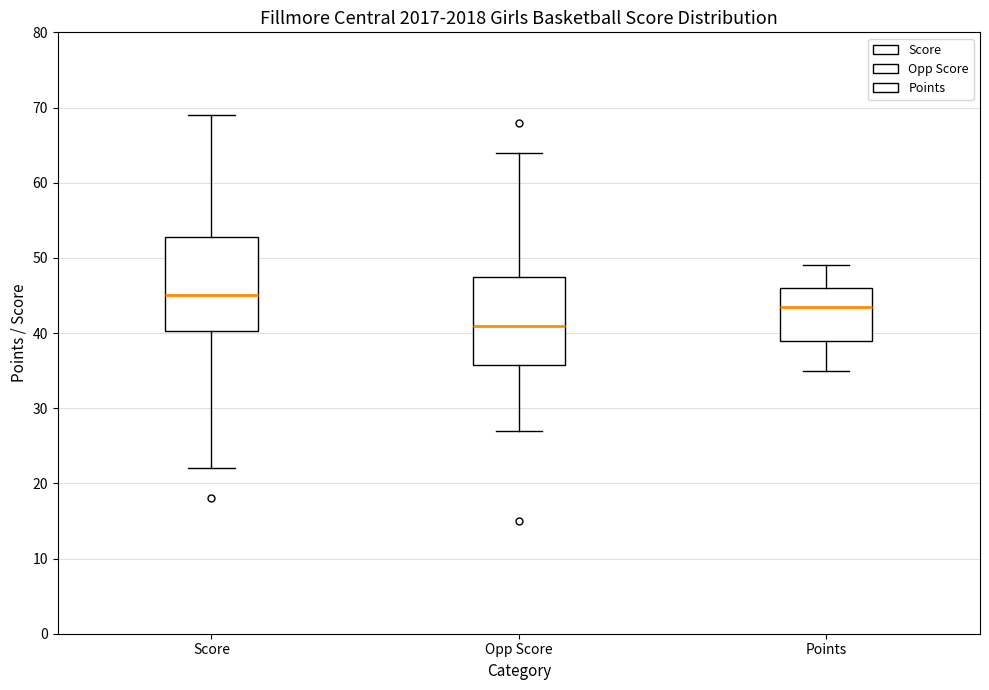

Reading left to right, read every box against the y-axis: the position of its median line, the range the box covers, and the ends of its whiskers. The values are not printed on the chart, so give them approximately, as read against the axis.

Score: median 45, box 40 to 53, whiskers 22 to 69
Opp Score: median 41, box 36 to 48, whiskers 27 to 64
Points: median 44, box 39 to 46, whiskers 35 to 49